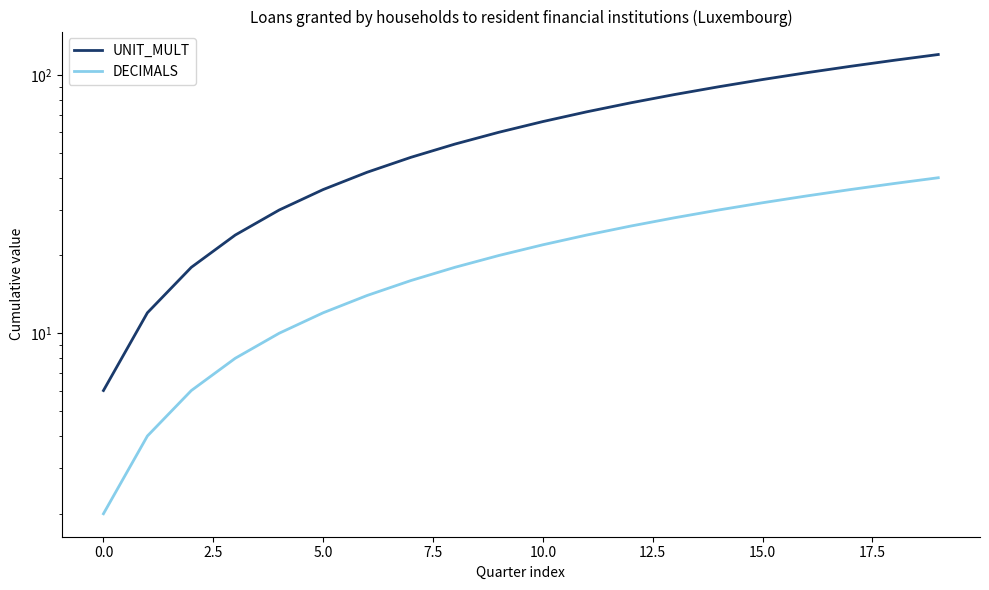

Count the number of data series in this chart.

2